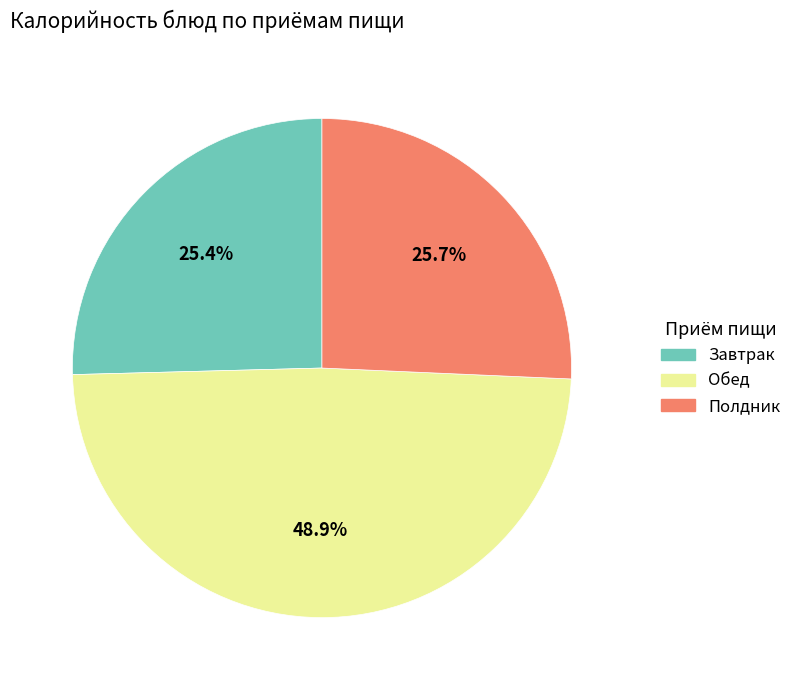

Do Завтрак and Полдник together represent more than half of the pie?

Yes